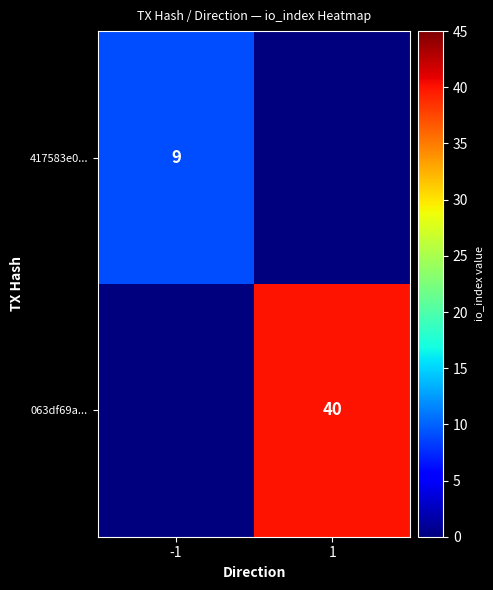

The value of 417583e0... at -1 is 14. True or false?

False